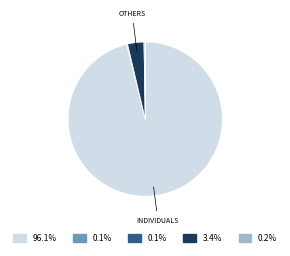

Is there any slice that represents more than half of the pie?

Yes